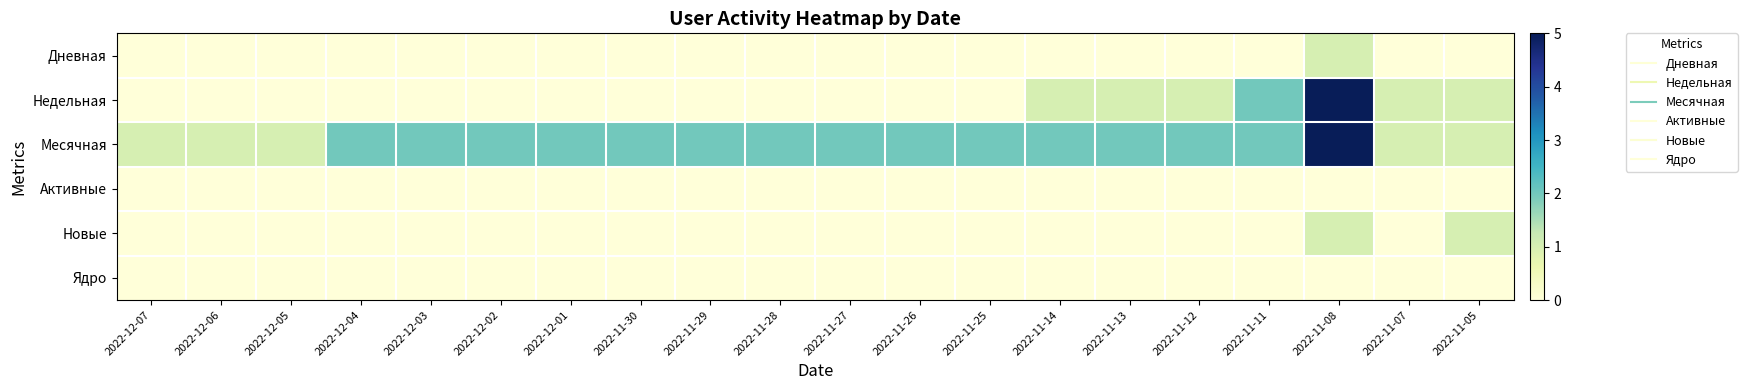

At how many categories does at least one series exceed 0?

20